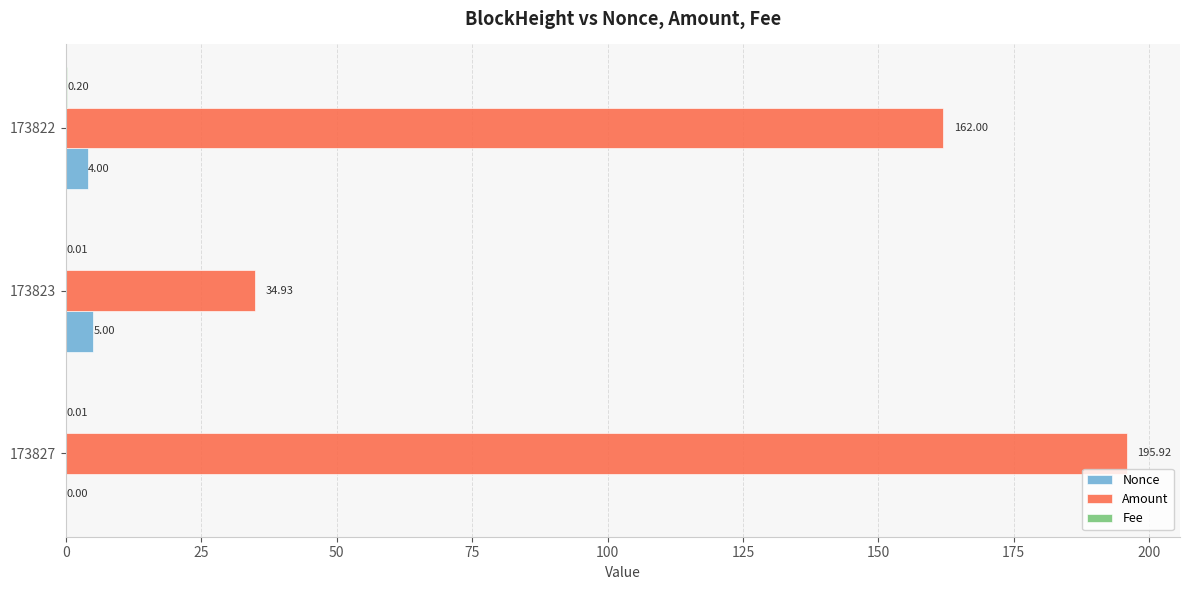

Count the number of data series in this chart.

3